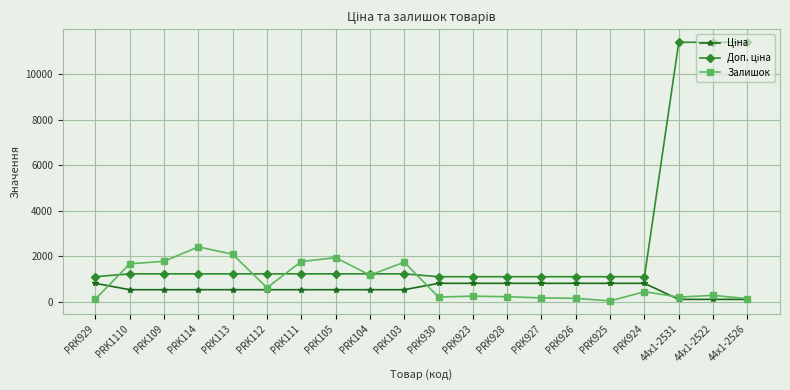

At which label does Залишок reach its peak?

PRK114